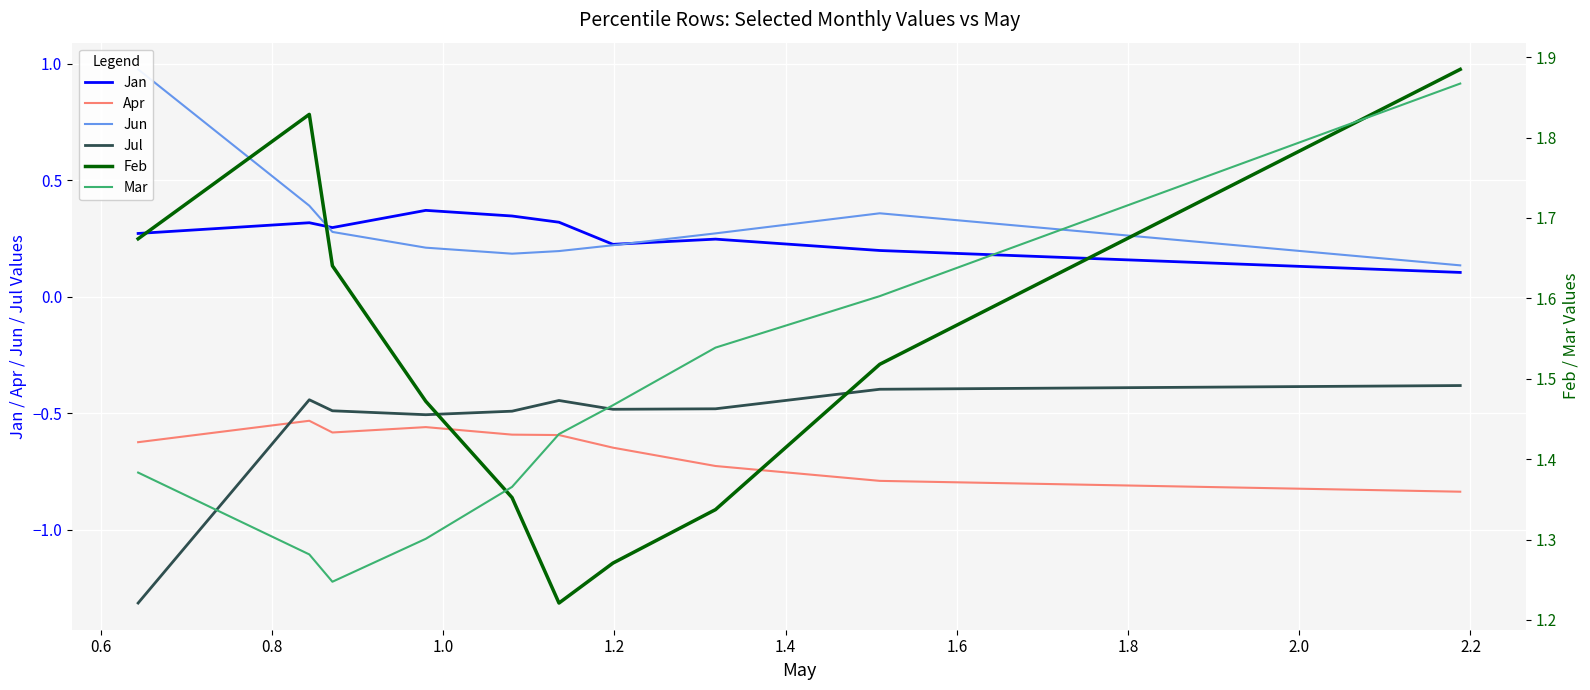

True or false: Jan and Jul intersect in this chart.

False